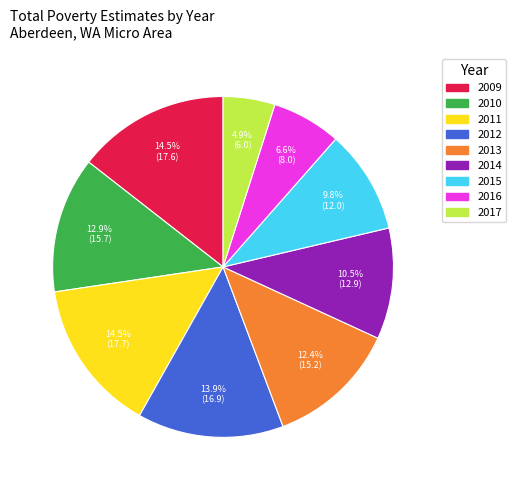

Count the number of slices in the pie.

9